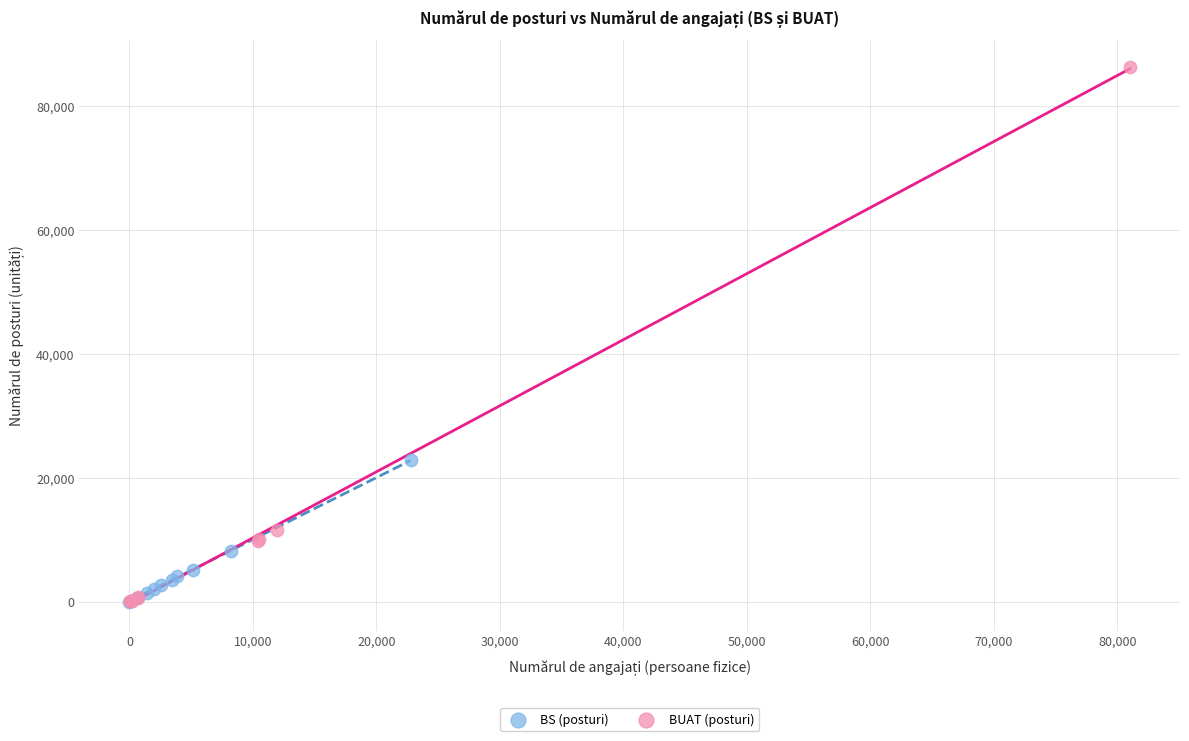

Which series has the widest spread of Y values?

BUAT (posturi)